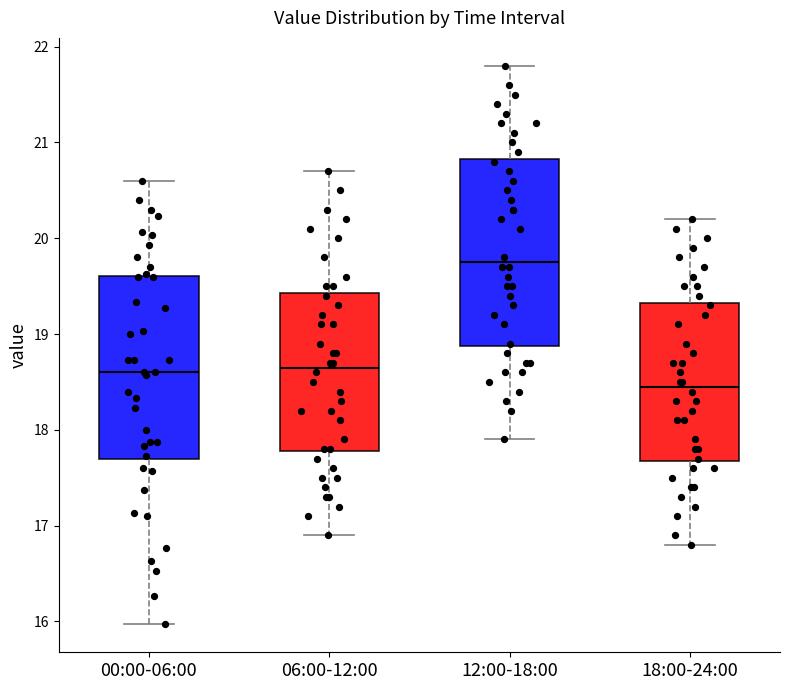

Reading left to right, read every box against the y-axis: the position of its median line, the range the box covers, and the ends of its whiskers. The values are not printed on the chart, so give them approximately, as read against the axis.

00:00-06:00: median 18.6, box 17.7 to 19.6, whiskers 16.0 to 20.6
06:00-12:00: median 18.7, box 17.8 to 19.4, whiskers 16.9 to 20.7
12:00-18:00: median 19.8, box 18.9 to 20.8, whiskers 17.9 to 21.8
18:00-24:00: median 18.5, box 17.7 to 19.3, whiskers 16.8 to 20.2